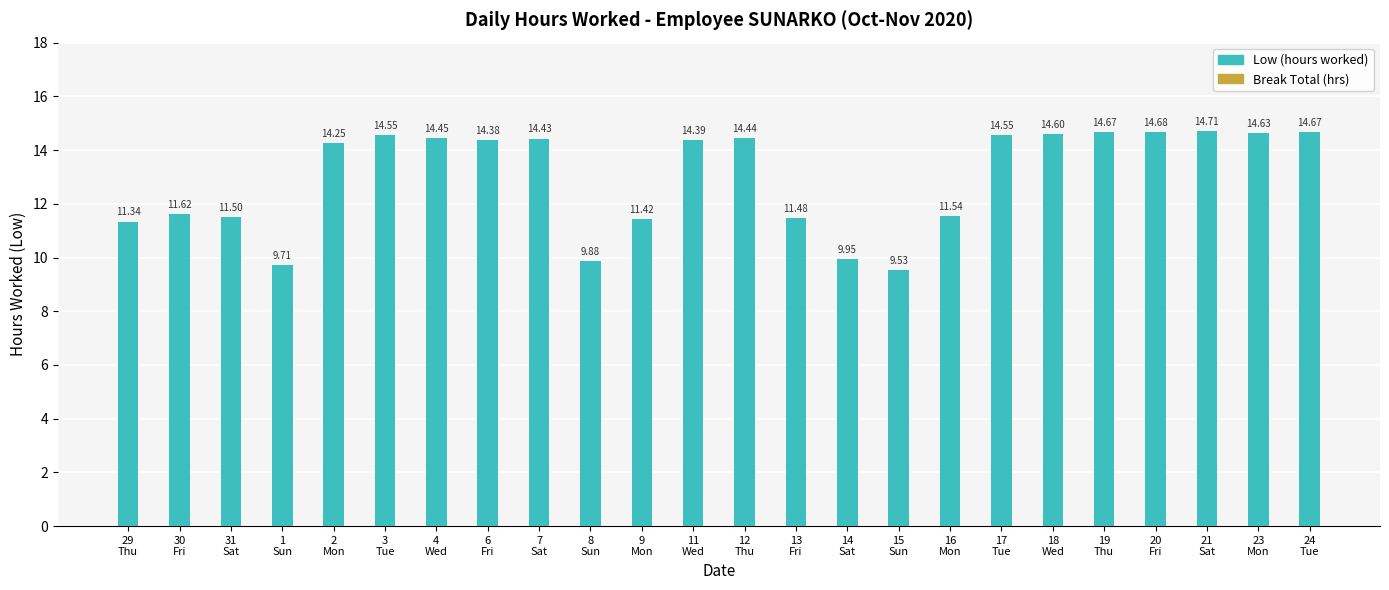

What is the maximum value shown in the chart?

14.7